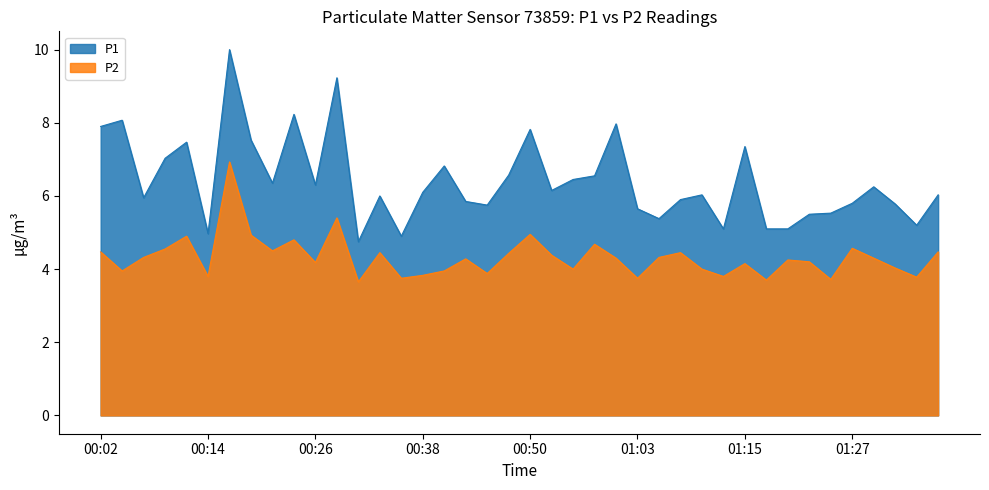

True or false: P2 has a value of 6.7 at 00:33.

False